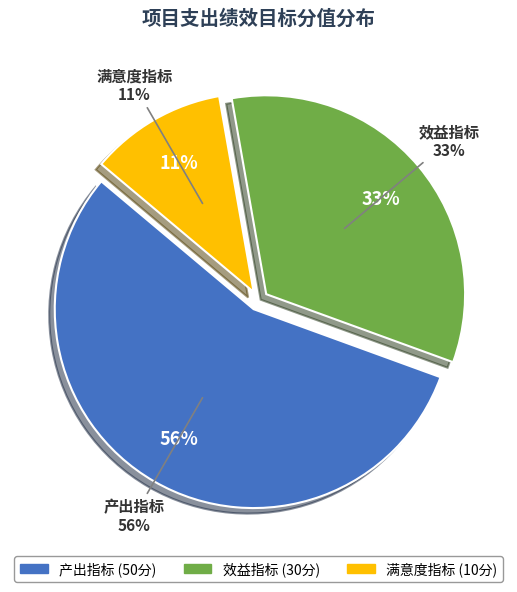

Count the number of slices in the pie.

3